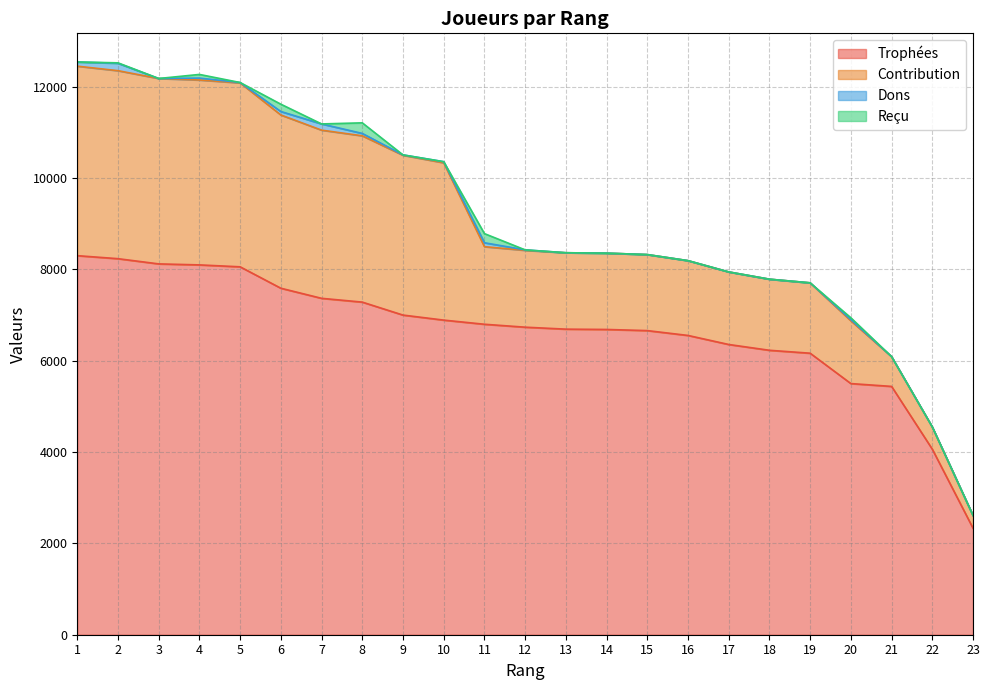

Which series changed the most between 8 and 21?

Contribution